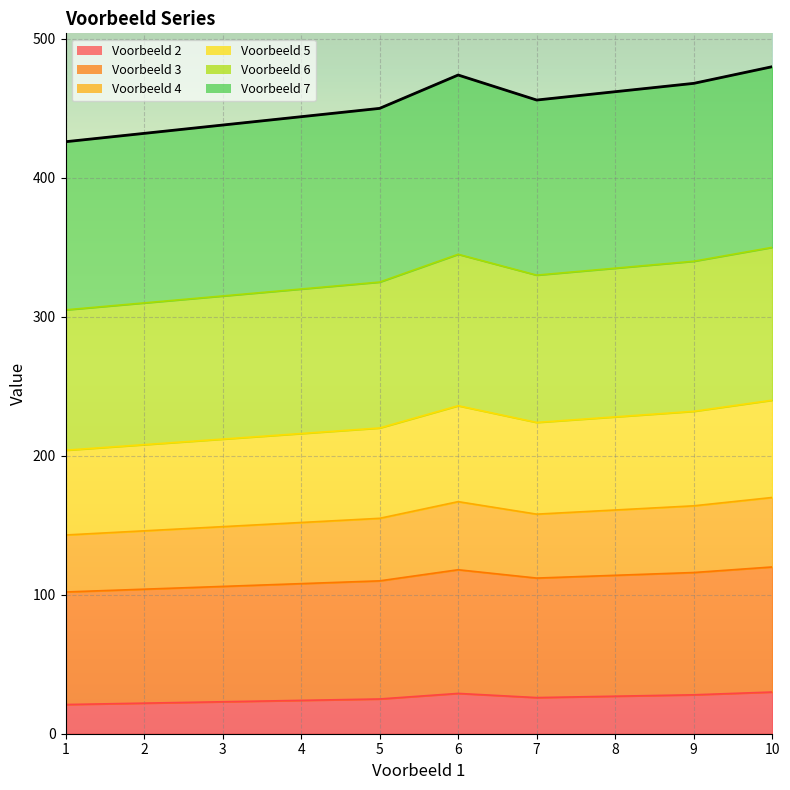

What is the total value across all series at 2?

432